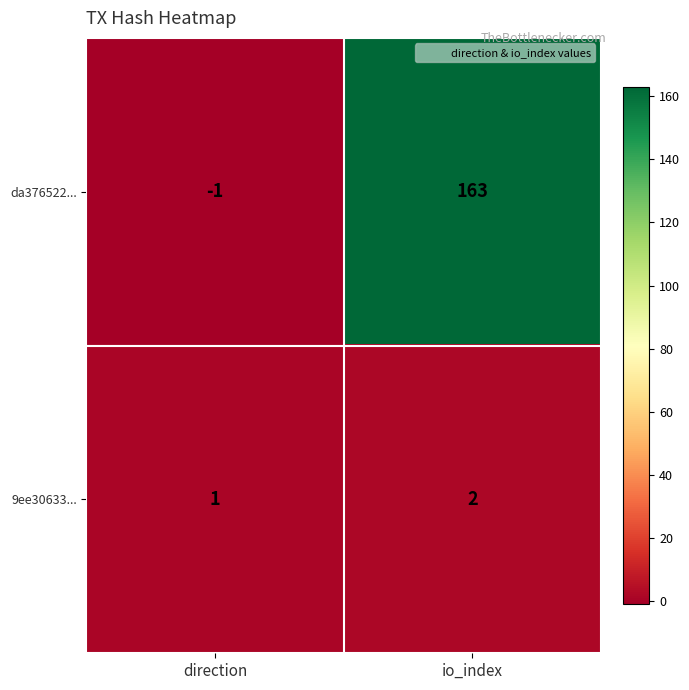

What is the spread (max minus min) of values at direction?

2